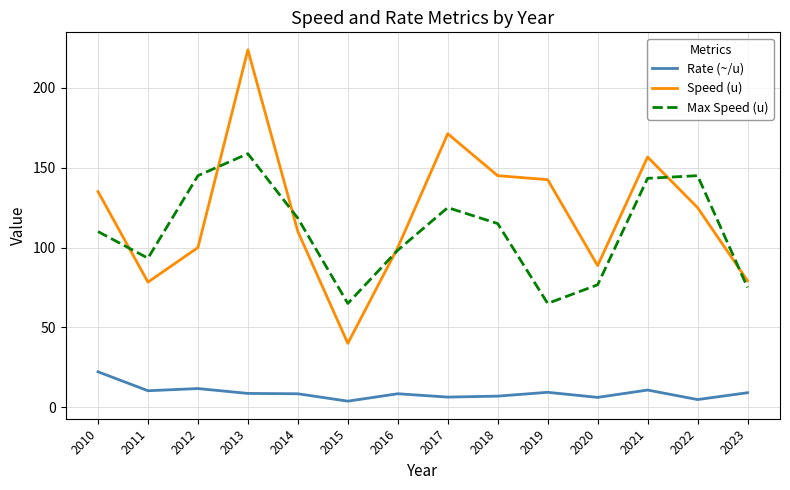

True or false: Max Speed (u) and Rate (~/u) intersect in this chart.

False